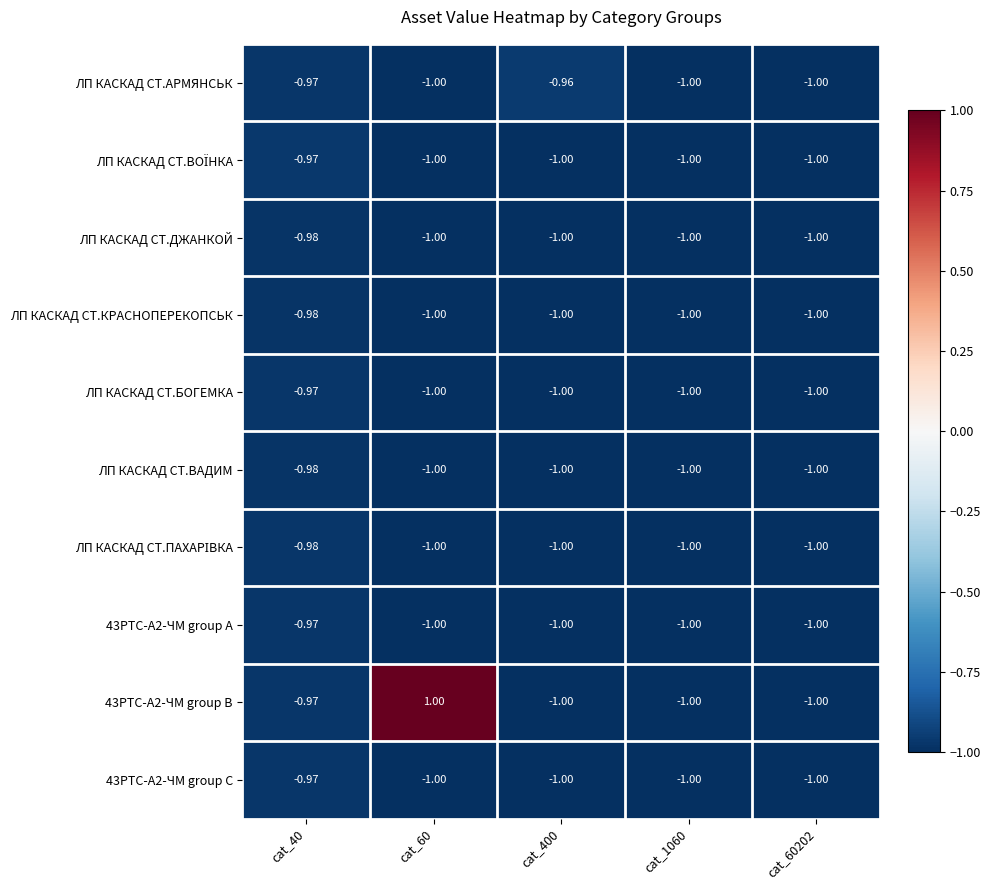

Between cat_400 and cat_60202, which series saw the biggest shift?

ЛП КАСКАД СТ.АРМЯНСЬК